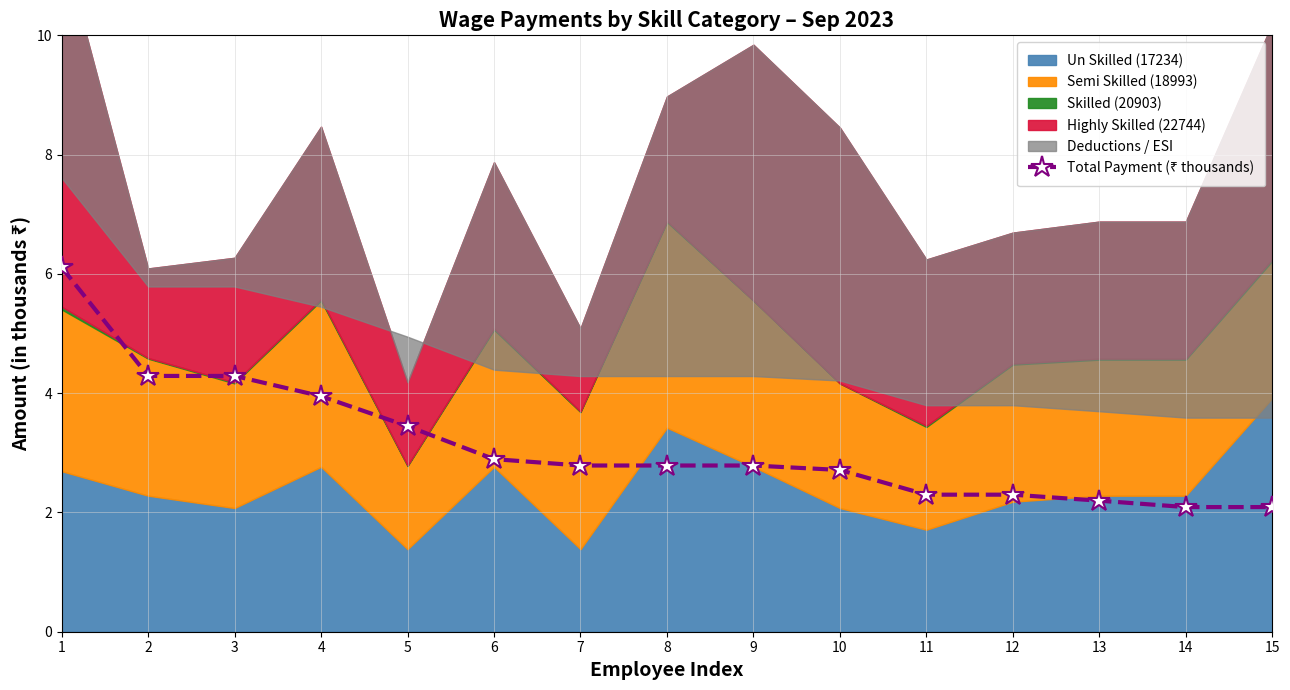

The value at 15 is 3.3. True or false?

False